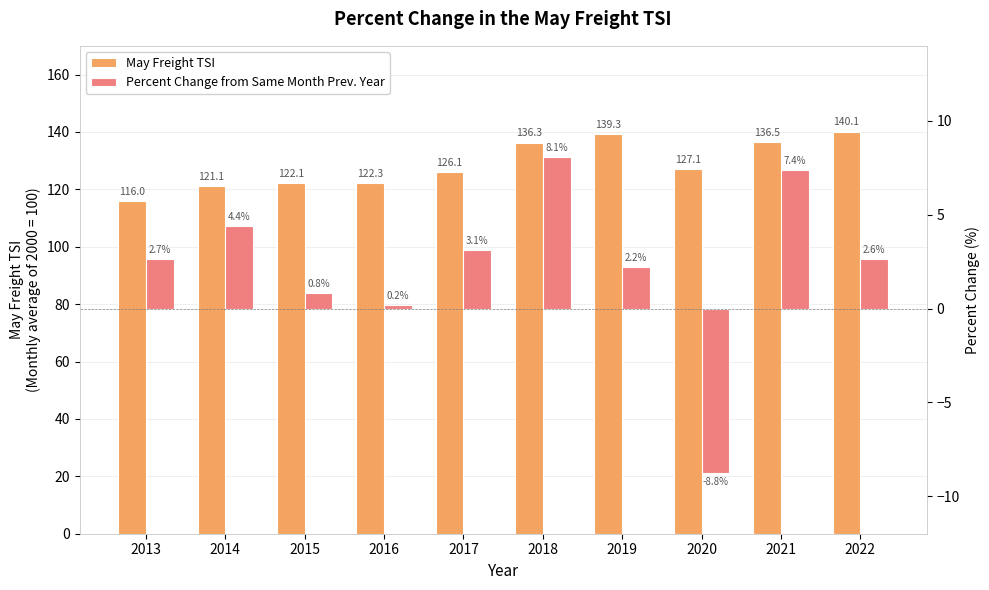

Which series has the largest range (max minus min)?

May Freight TSI